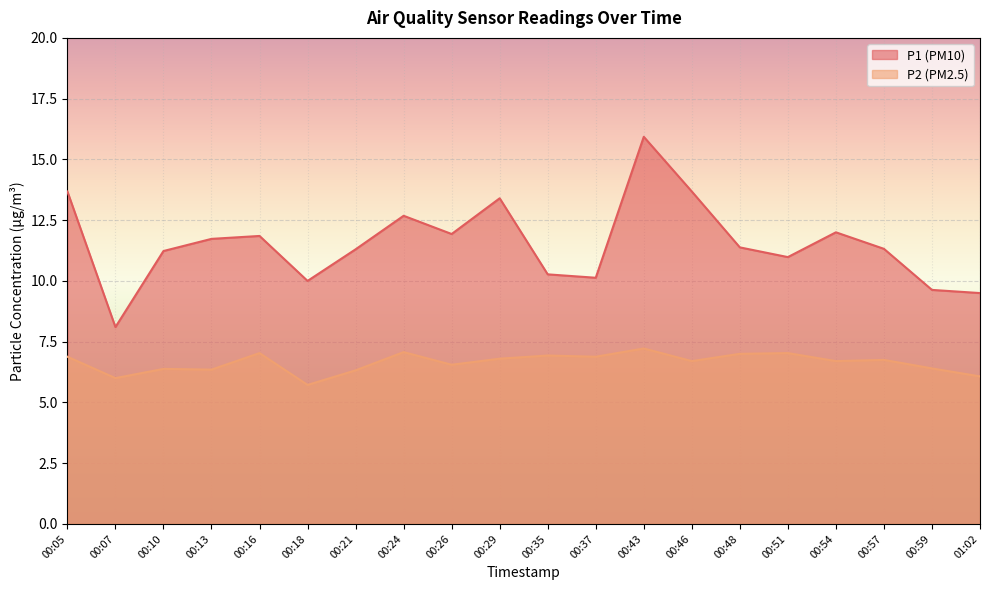

Which series has the largest total across all categories?

P1